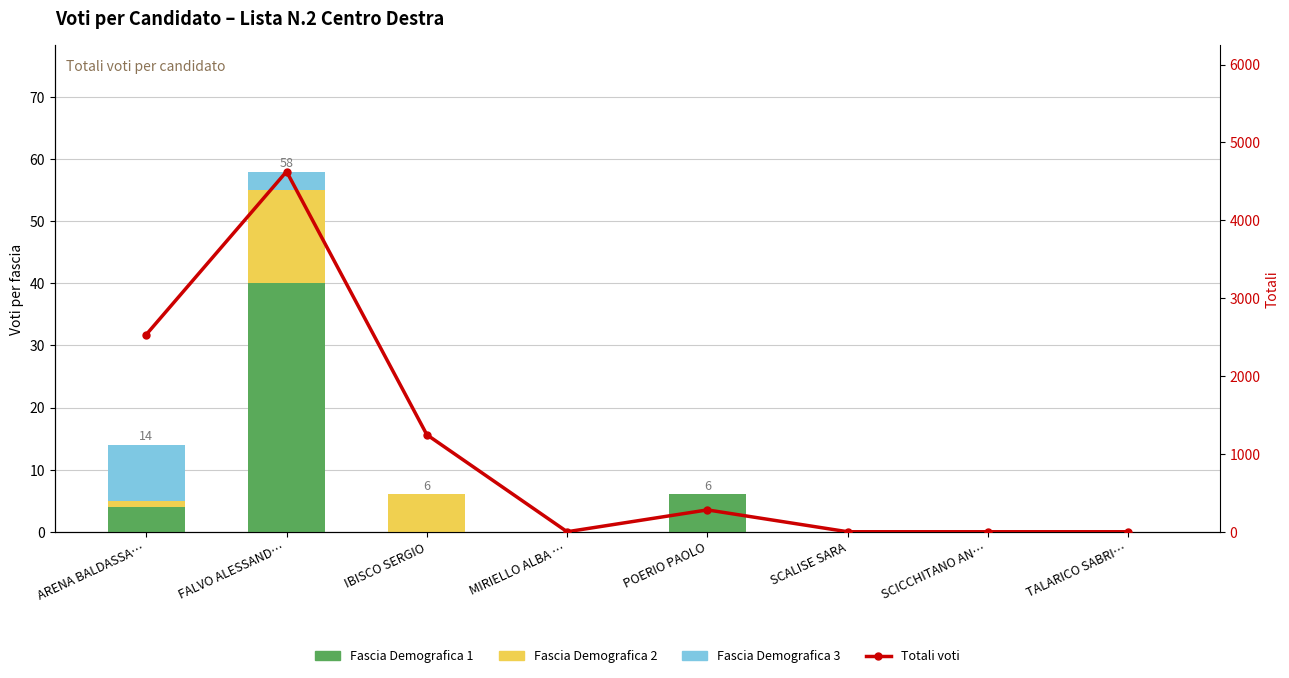

What is the difference between the highest and lowest values at POERIO PAOLO?

280.6